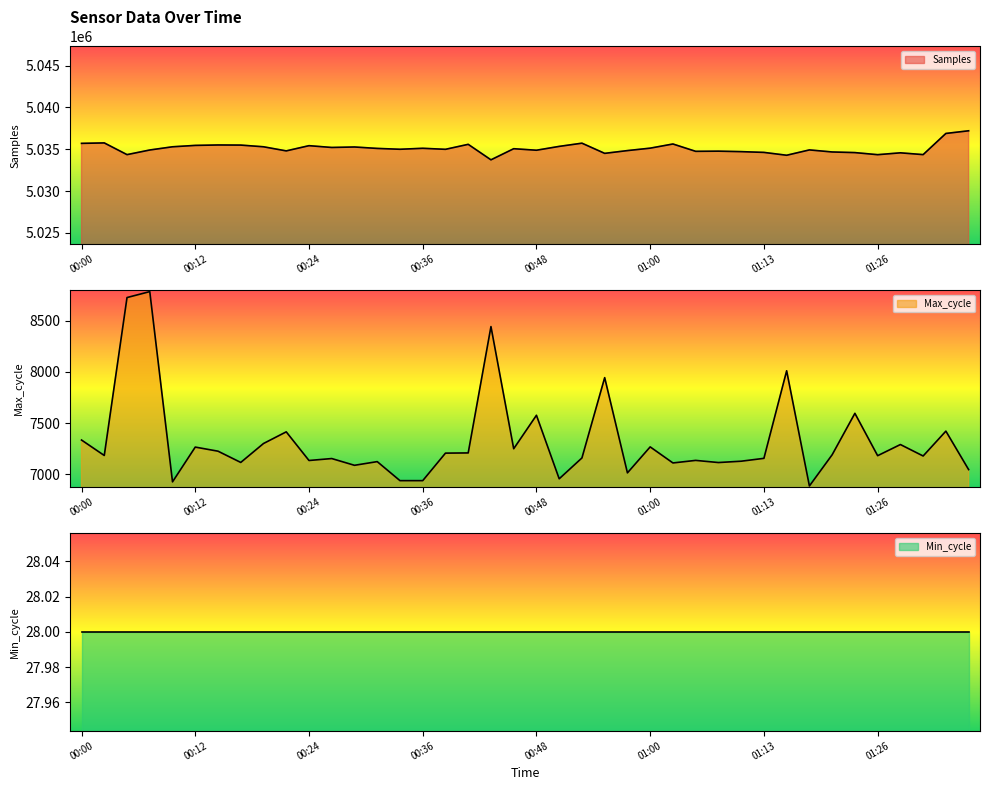

What is the difference between the second highest and minimum values in the Max_cycle series?

1842